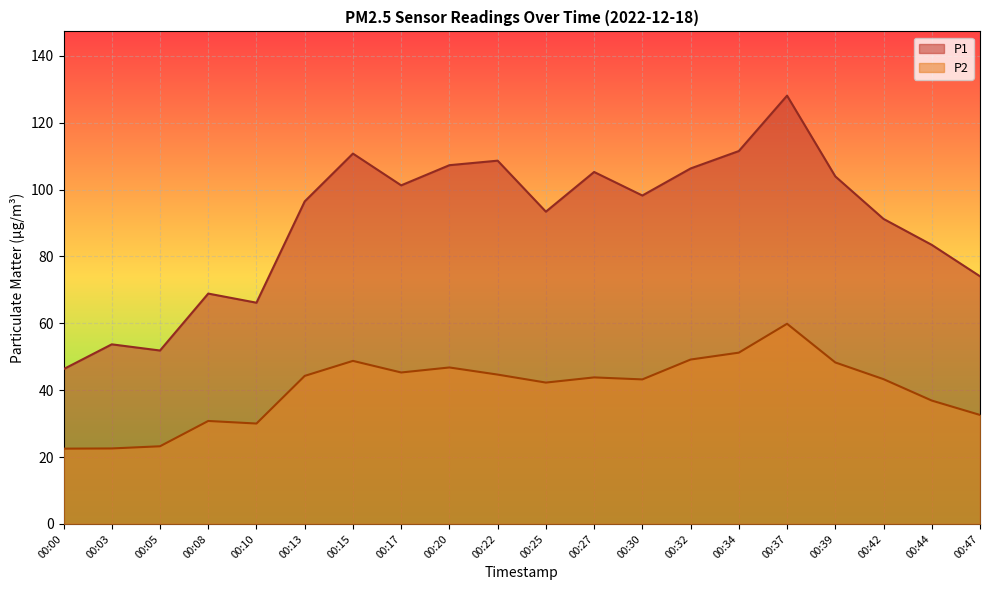

Which series has the largest total across all categories?

P1